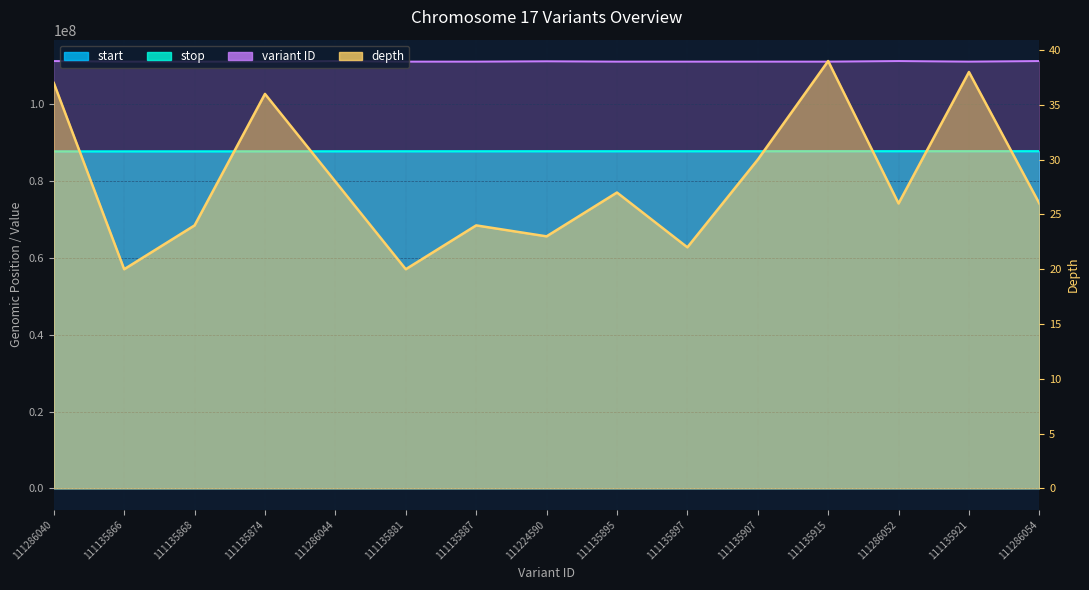

True or false: start has more than 1 interior local peaks.

False